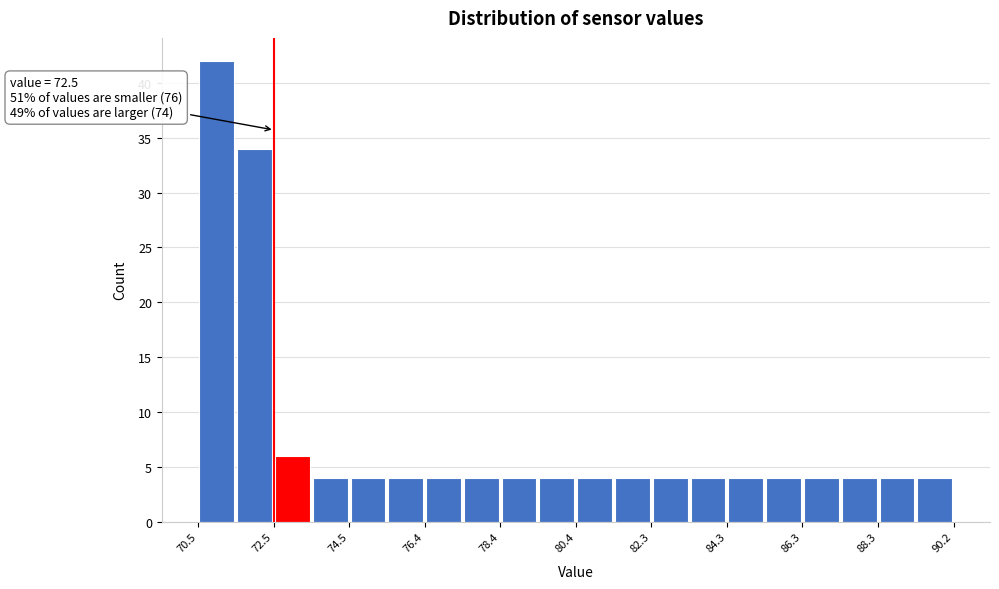

Which range on the x-axis has the tallest bar?

70.6 to 71.4